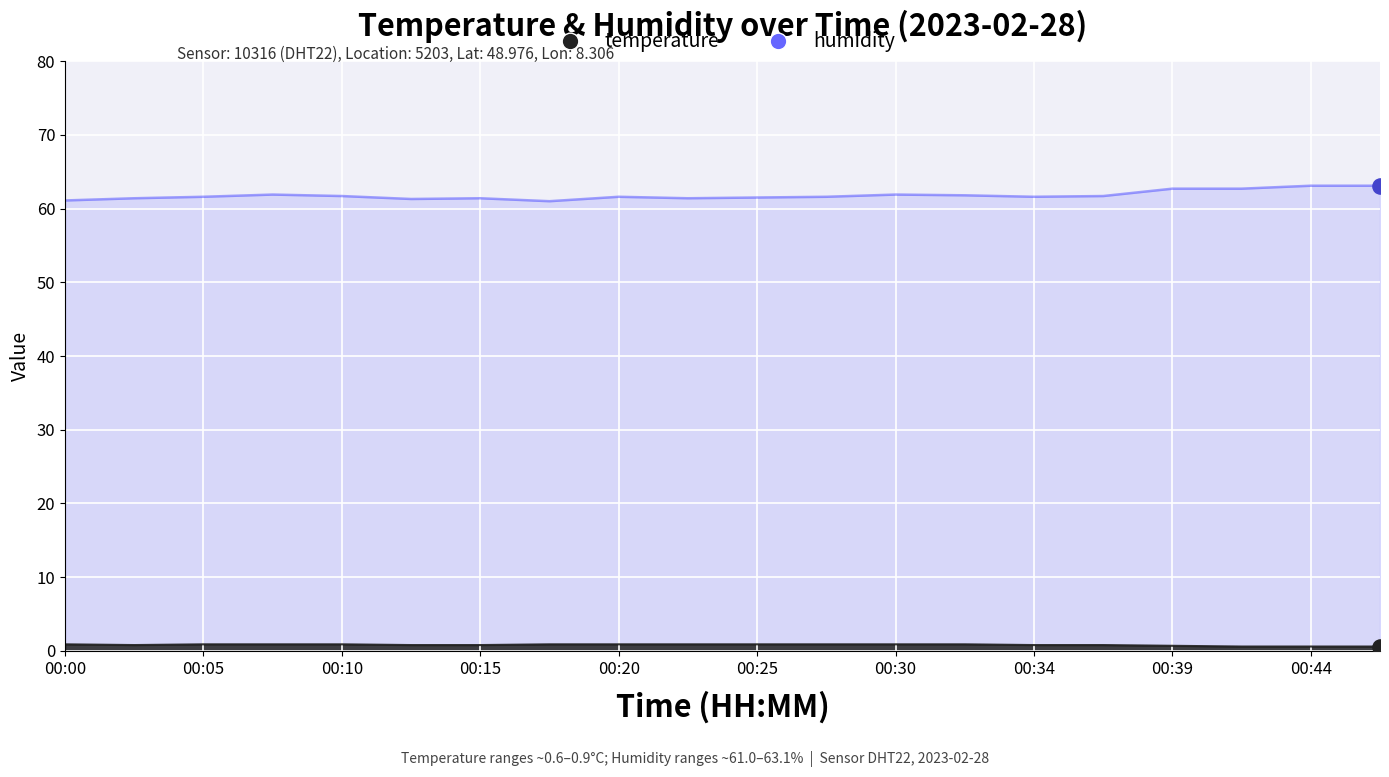

Which series contains the highest Y value?

humidity